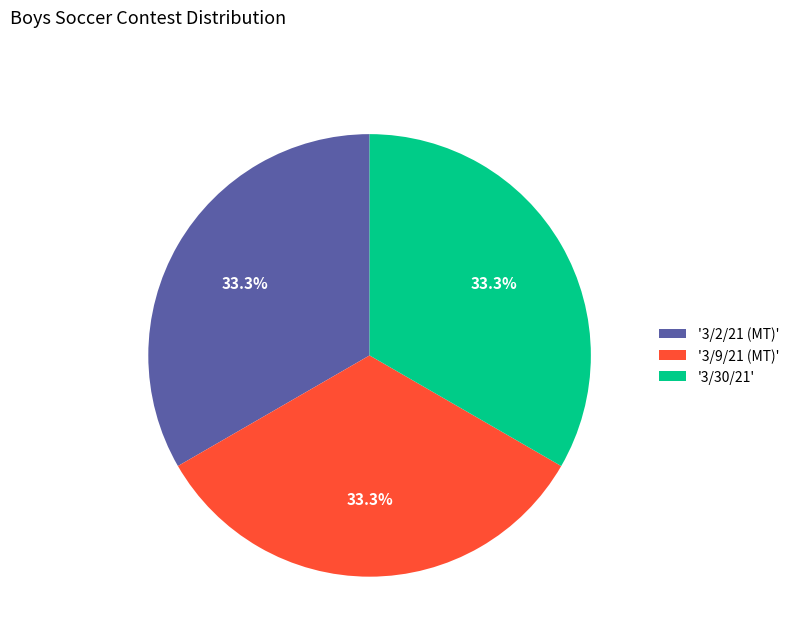

To the nearest percent, what is the average slice percentage?

33%